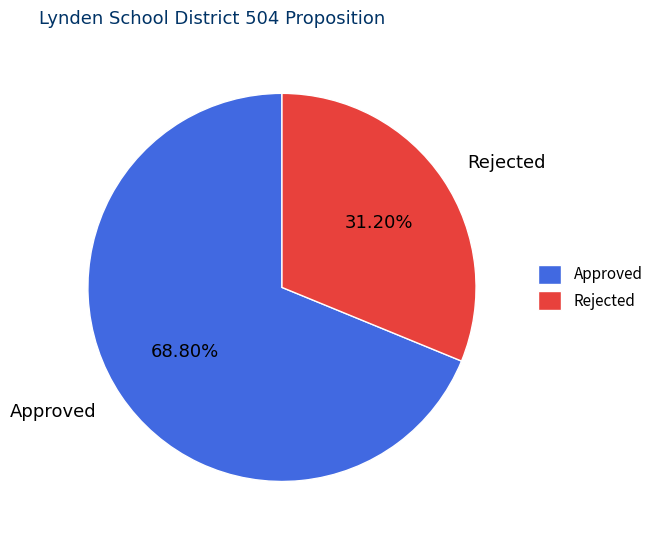

To the nearest percent, what is the difference between the Approved and Rejected slice percentages?

38%